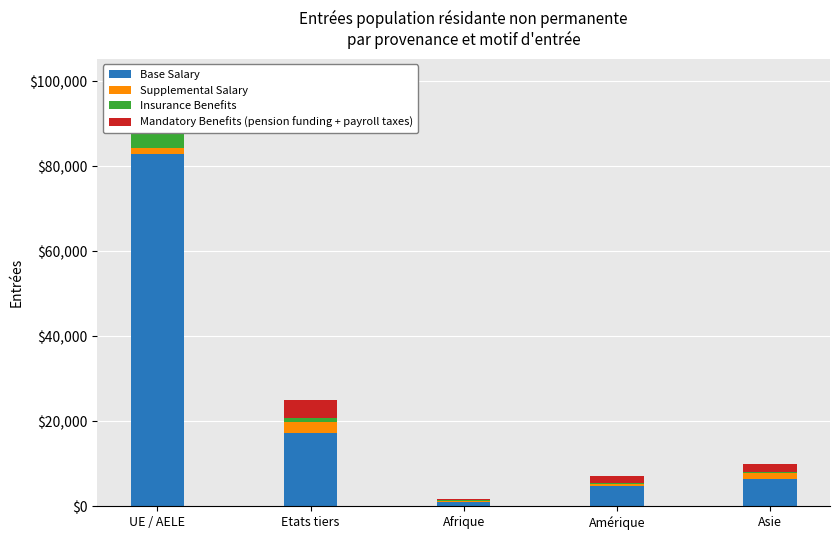

Reading right to left, list all the values displayed in this chart.

Base Salary: 6517	4680	1086	17175	82844
Supplemental Salary: 1267	606	253	2586	1568
Insurance Benefits: 319	236	159	991	3505
Mandatory Benefits (pension funding + payroll taxes): 1929	1726	193	4334	3664